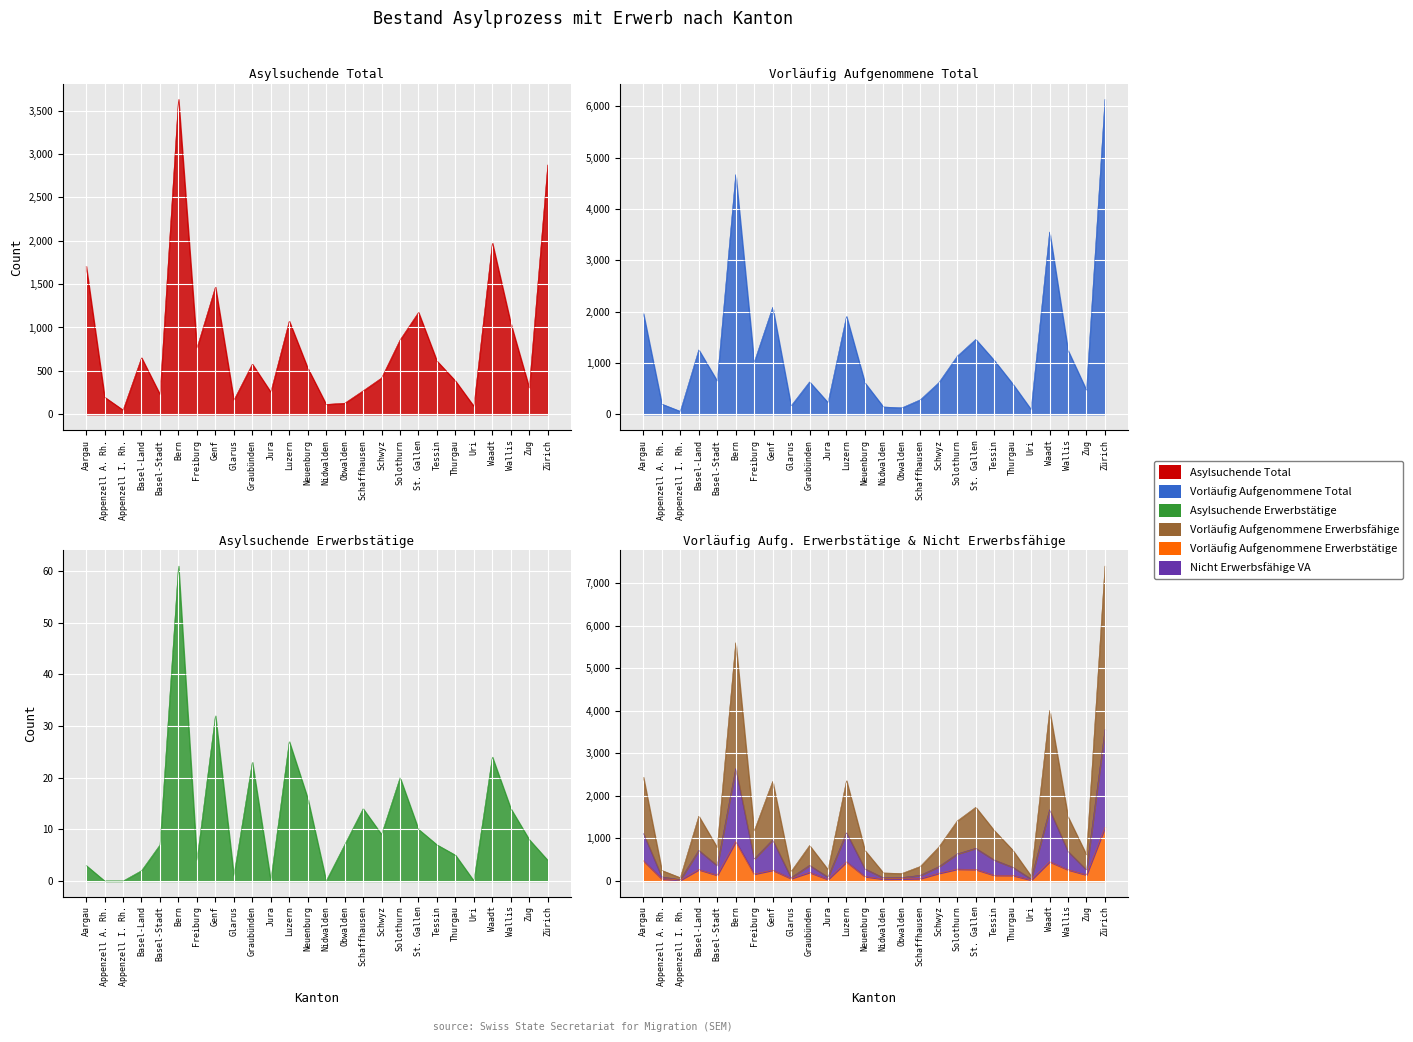

What is the average value of the Vorläufig Aufgenommene Erwerbstätige series?

248